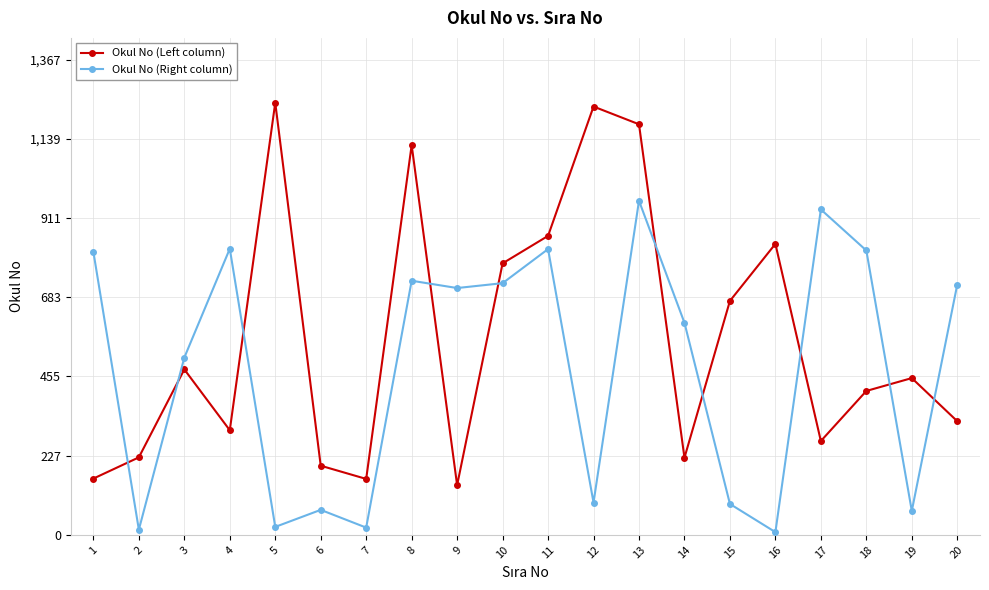

How many categories are shown in the chart?

20